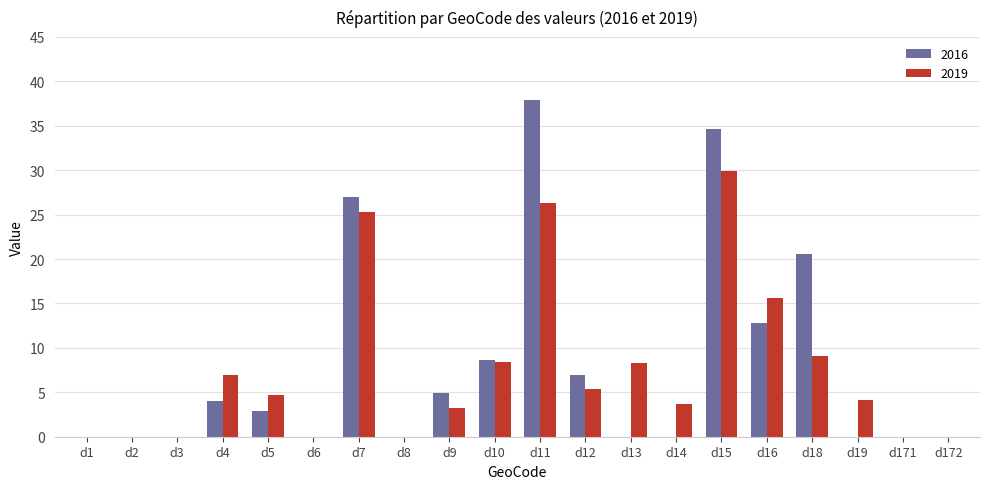

Where does the 2016 series first go above 2?

d4